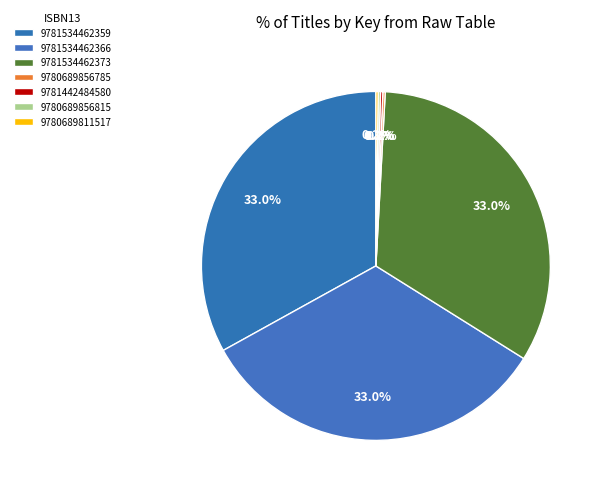

Combined, what portion of the pie is 9780689811517 and 9780689856815?

0.4%